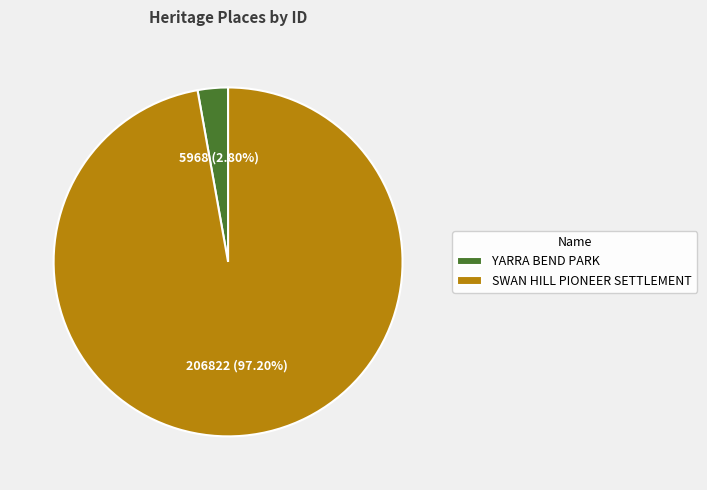

What percentage is the SWAN HILL PIONEER SETTLEMENT slice, to the nearest percent?

97%